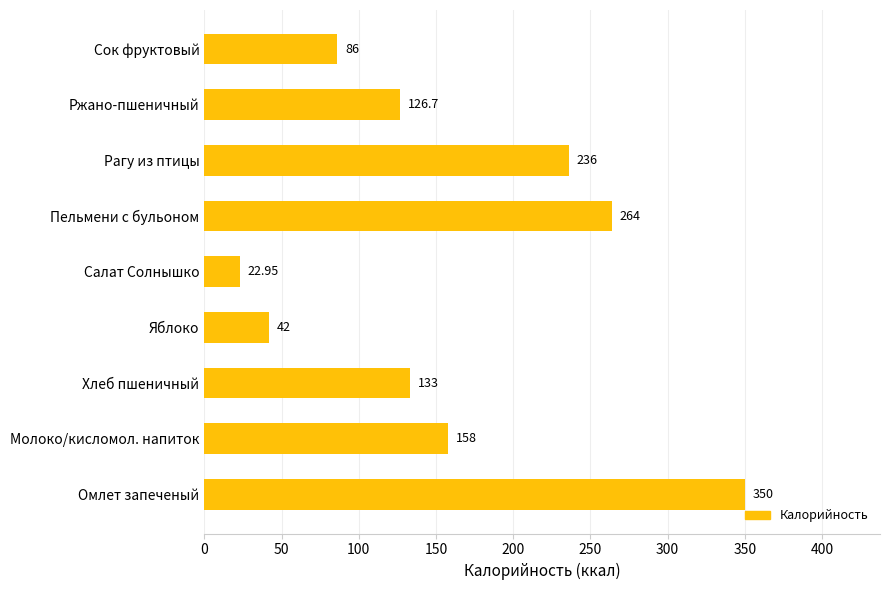

Rank the categories by value from lowest to highest.

Салат Солнышко, Яблоко, Сок фруктовый, Ржано-пшеничный, Хлеб пшеничный, Молоко/кисломол. напиток, Рагу из птицы, Пельмени с бульоном, Омлет запеченый